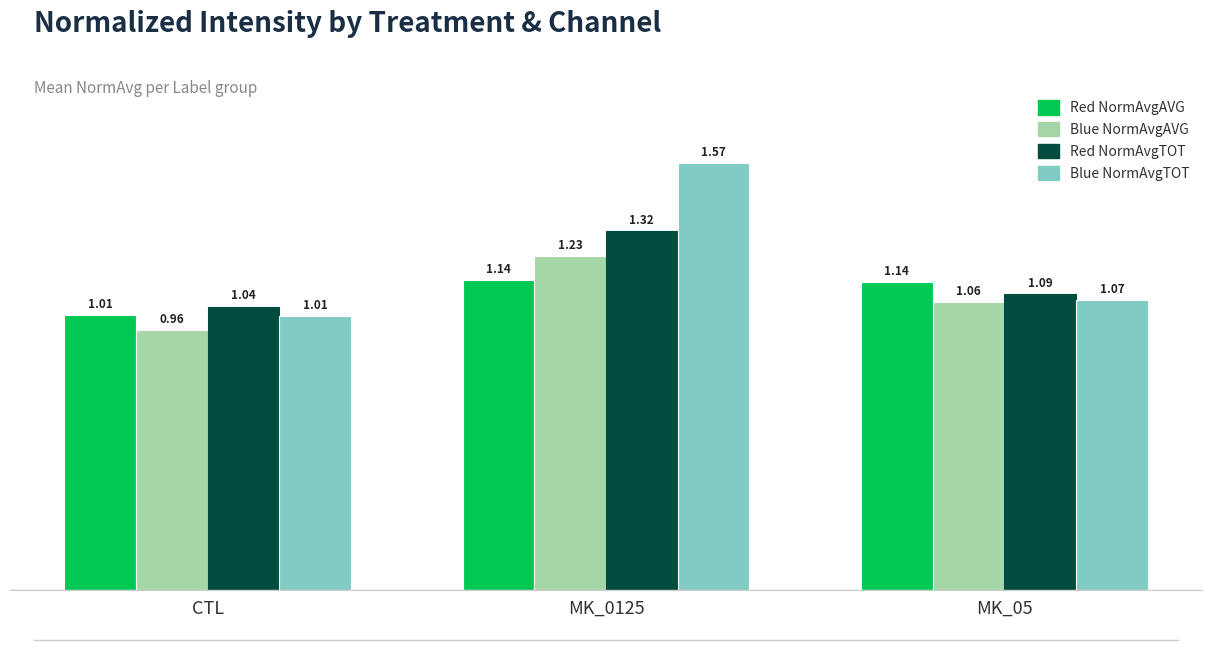

What is the label of the 1st bar from the left?

CTL